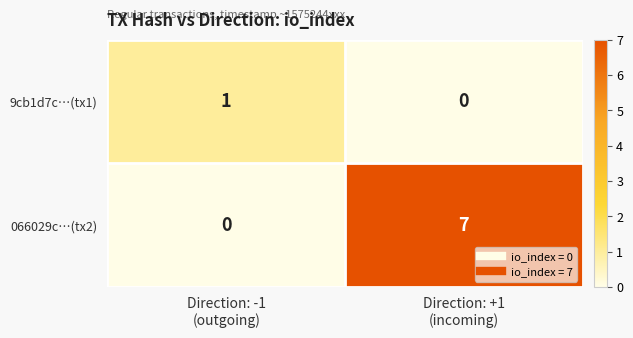

Rank the series by their average value, from lowest to highest.

9cb1d7c…(tx1), 066029c…(tx2)